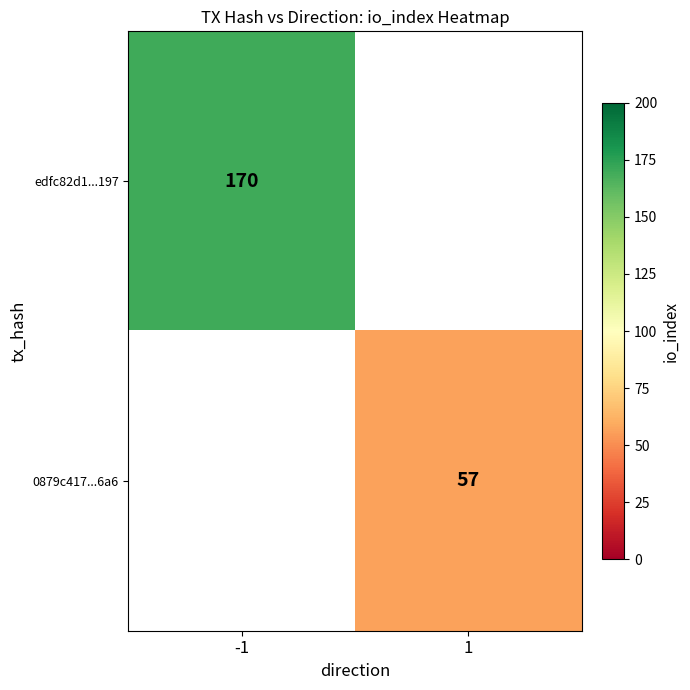

The 0879c417...6a6 series shows 88 at 1. True or false?

False